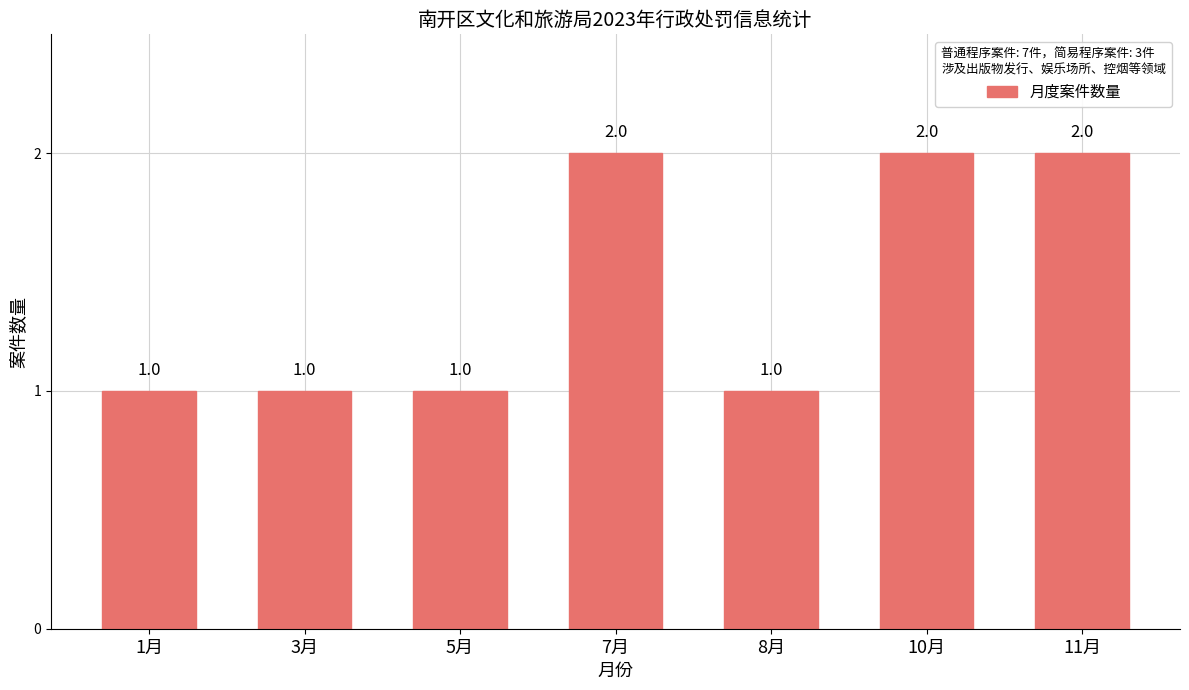

The value at 1月 is 2. True or false?

False